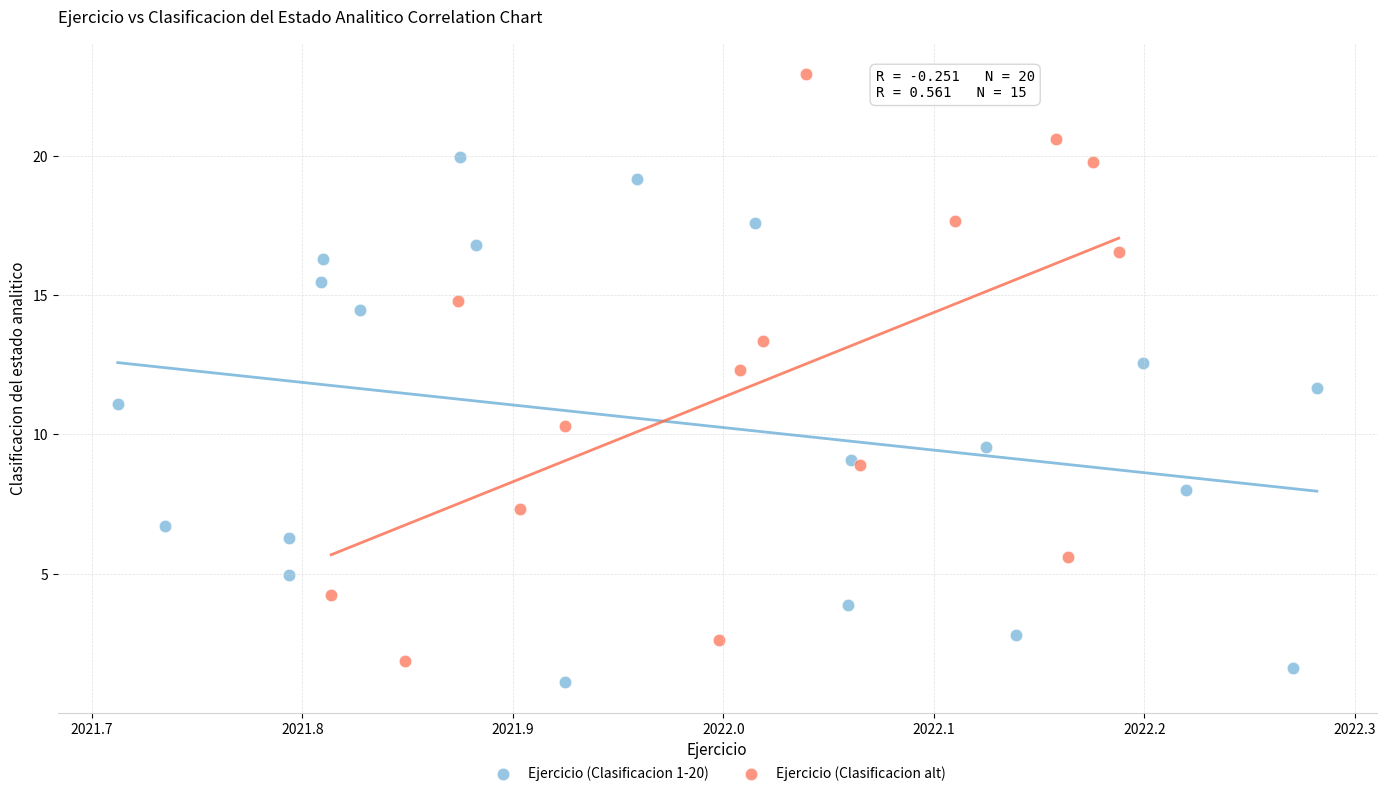

Which series has the largest Y range (max minus min)?

Ejercicio (Clasificacion alt)